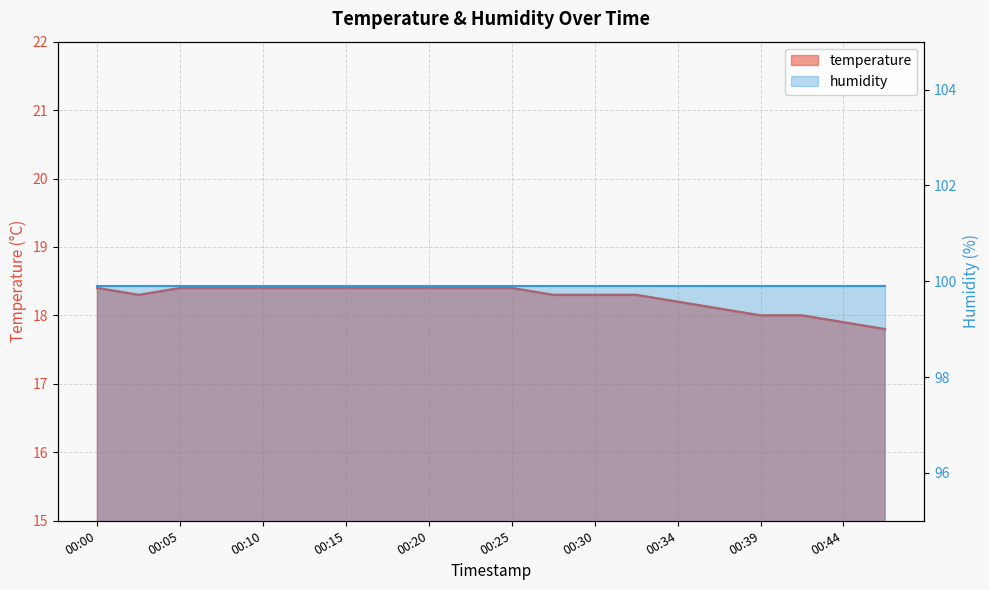

Rank the categories by value from highest to lowest.

00:00, 00:05, 00:07, 00:10, 00:12, 00:15, 00:17, 00:20, 00:22, 00:25, 00:02, 00:27, 00:30, 00:32, 00:34, 00:37, 00:39, 00:42, 00:44, 00:47